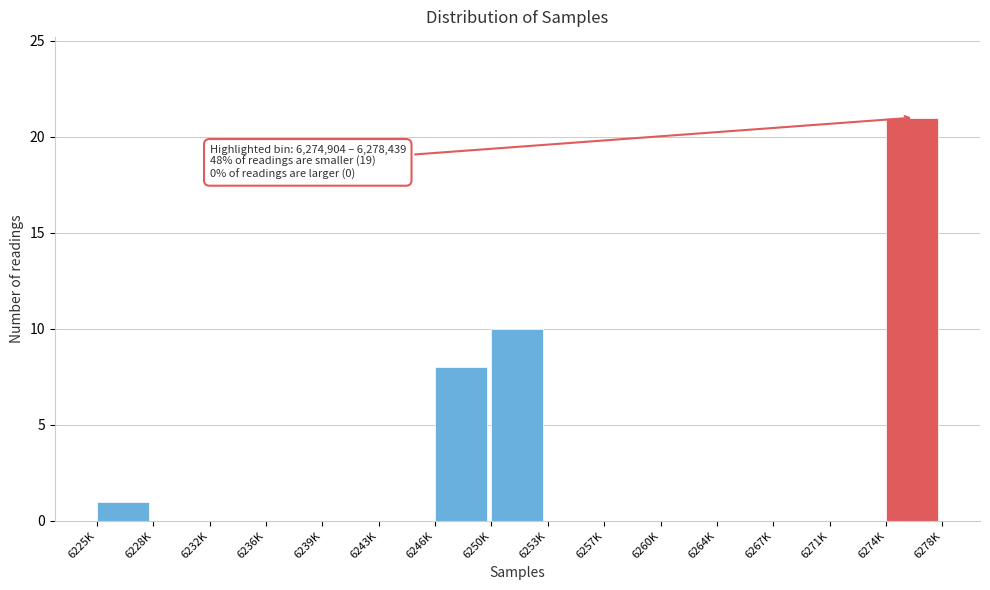

Reading left to right, transcribe all the data shown in this chart.

6225K=1	6228K=0	6232K=0	6236K=0	6239K=0	6243K=0	6246K=8	6250K=10	6253K=0	6257K=0	6260K=0	6264K=0	6267K=0	6271K=0	6274K=21